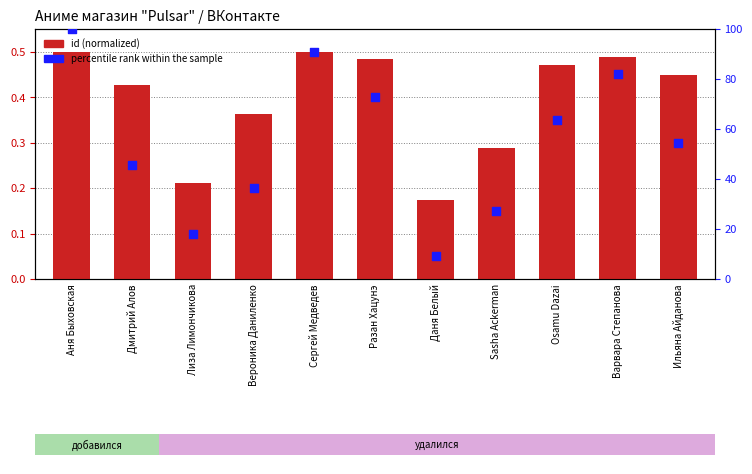

What is the total value across all series at Ильяна Айданова?

55.0